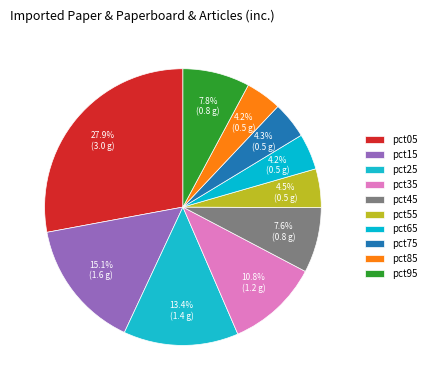

Is the sum of pct05 and pct65 greater than half?

No